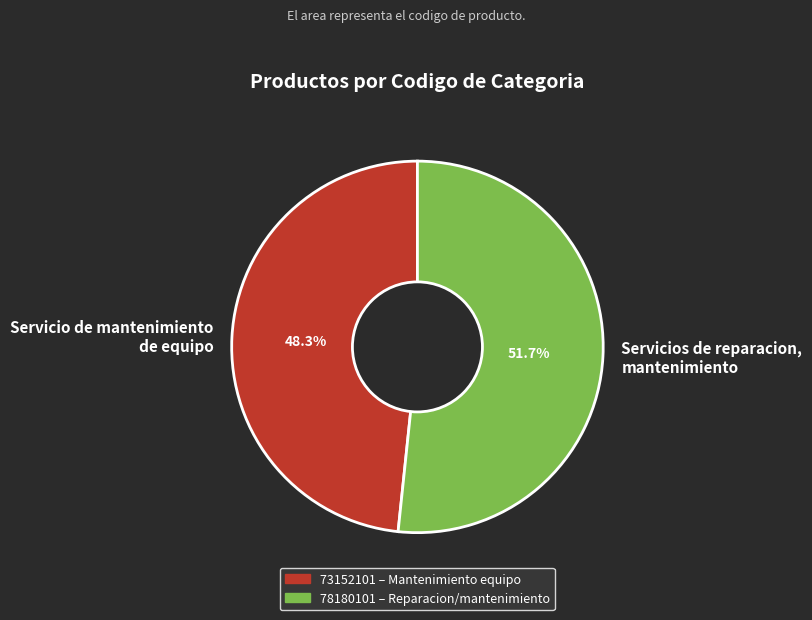

Approximately how many times larger is the value at Servicios de reparacion, mantenimiento compared to Servicio de mantenimiento de equipo?

1.1